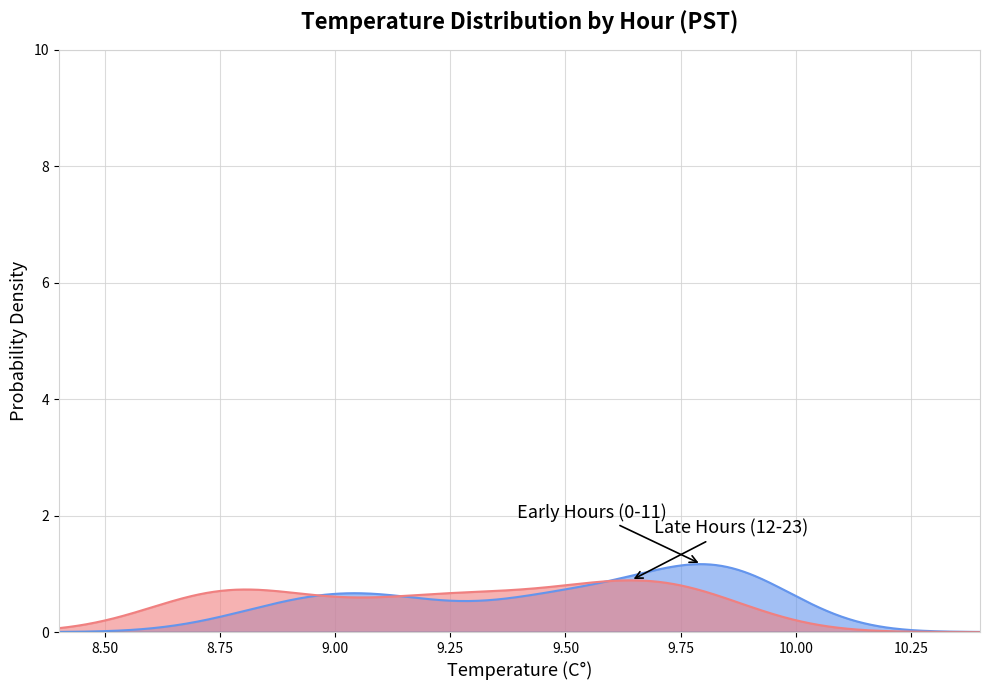

What is the greatest value displayed?

1.2